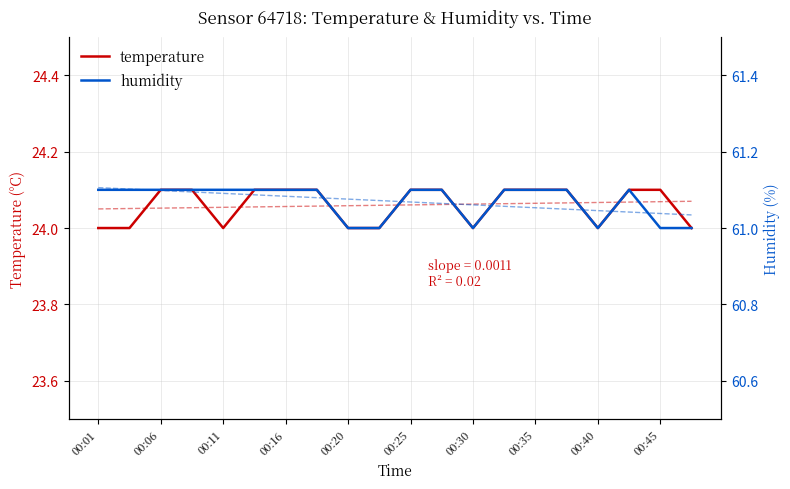

What is the difference between the maximum and second lowest values in the humidity series?

0.1